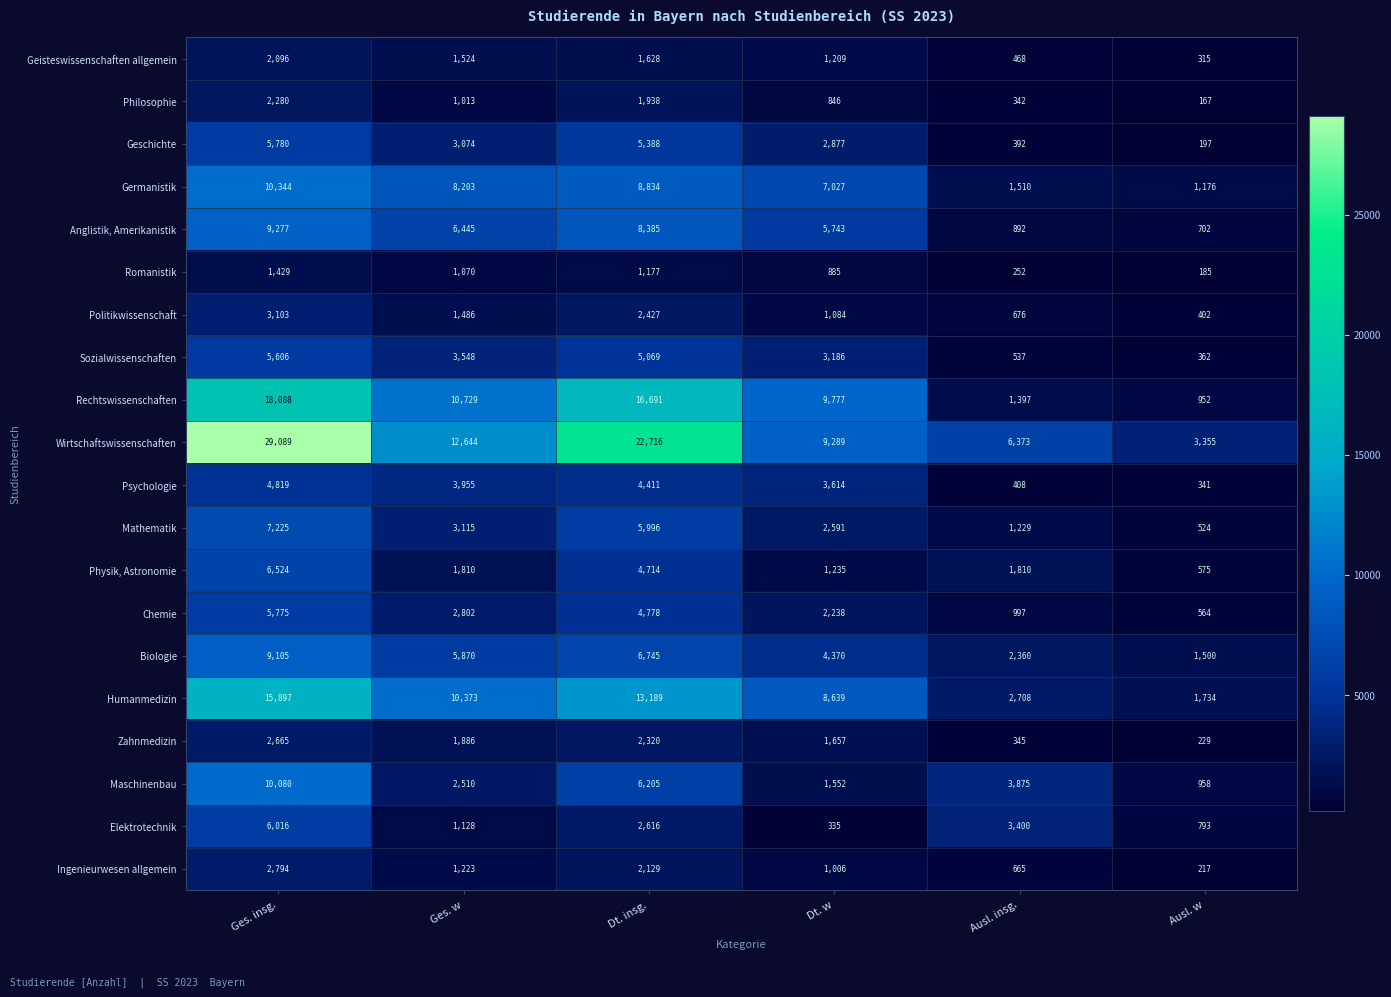

At which label does Rechtswissenschaften first exceed 10729?

Ges. insg.